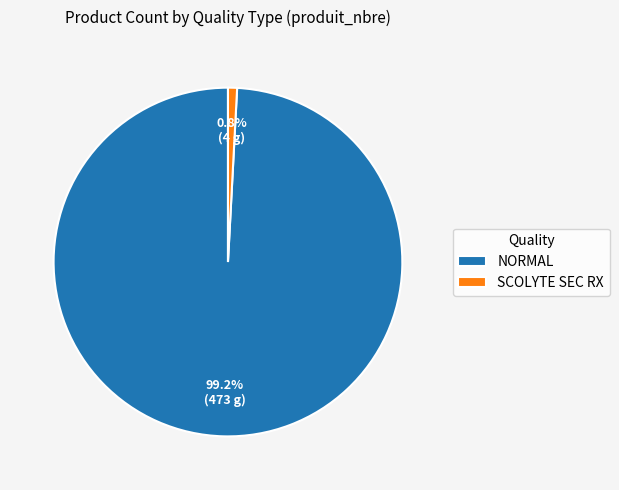

How many slices are in this pie chart?

2